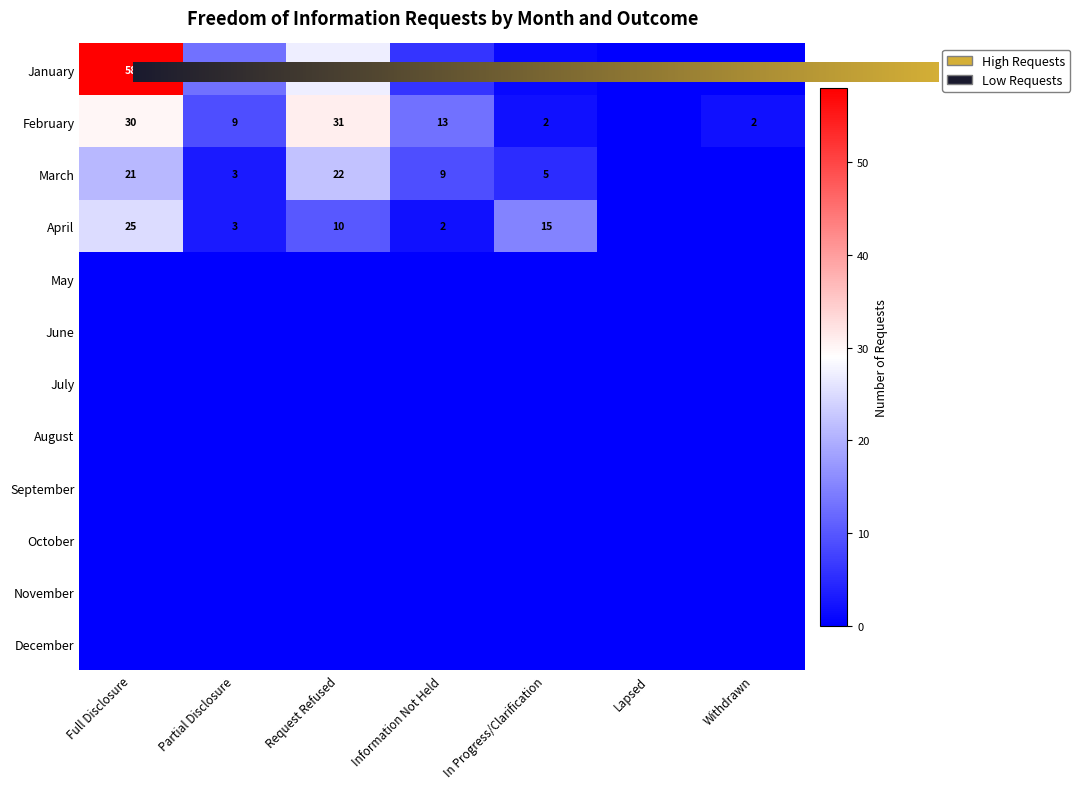

Rank the series by their maximum value, from lowest to highest.

May, June, July, August, September, October, November, December, March, April, February, January